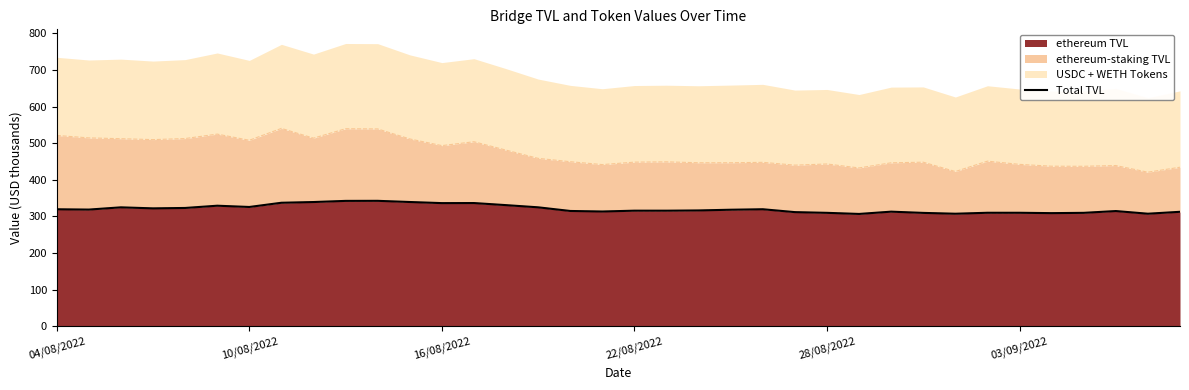

What is the greatest value displayed?

342.7